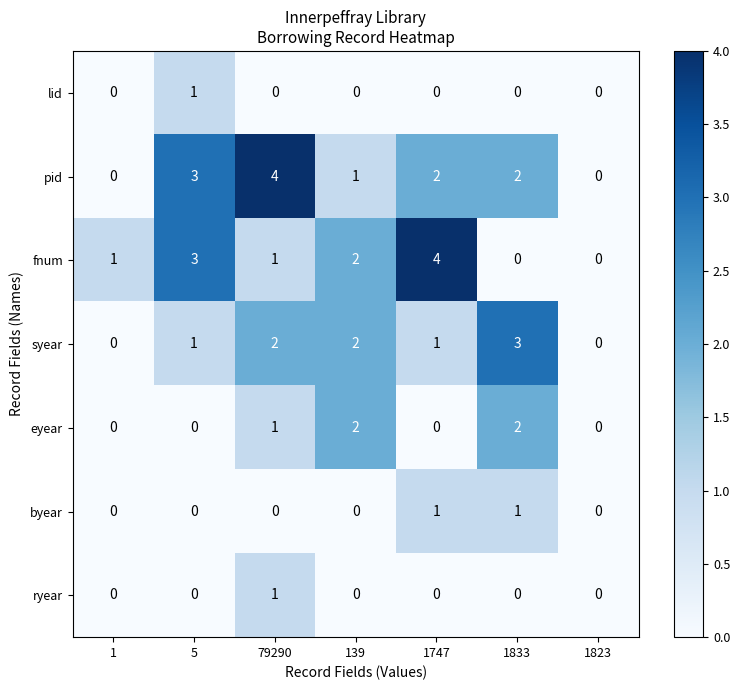

Where is eyear nearest to the value 1?

79290